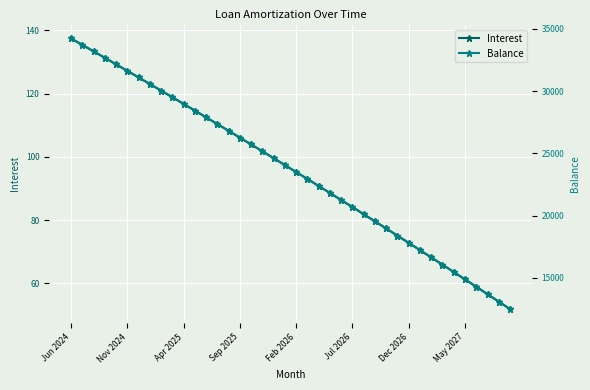

True or false: Balance has more than 1 points higher than both neighbors.

False